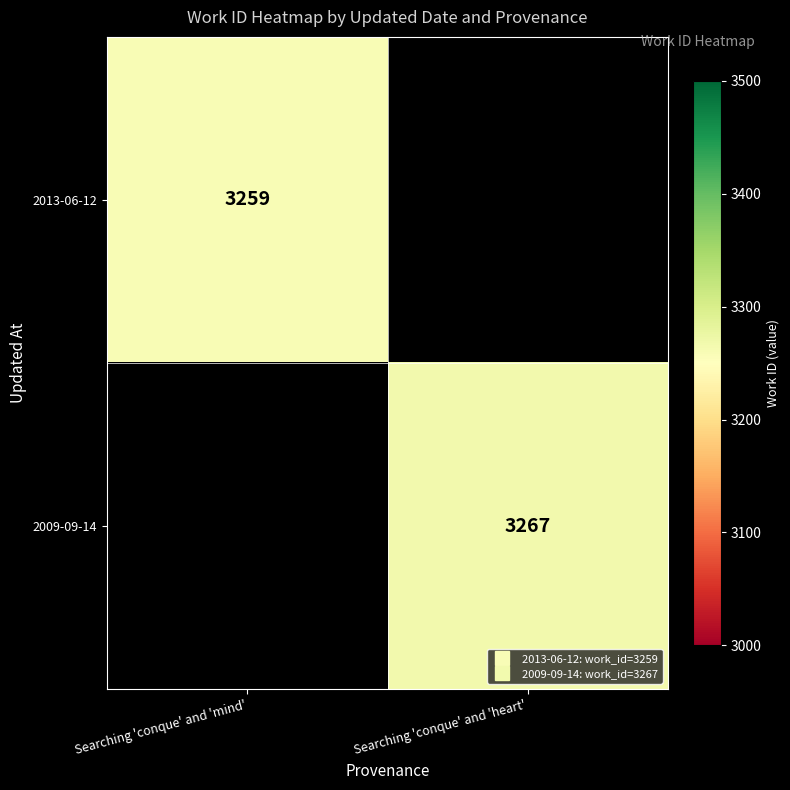

Which series has the largest range (max minus min)?

2013-06-12